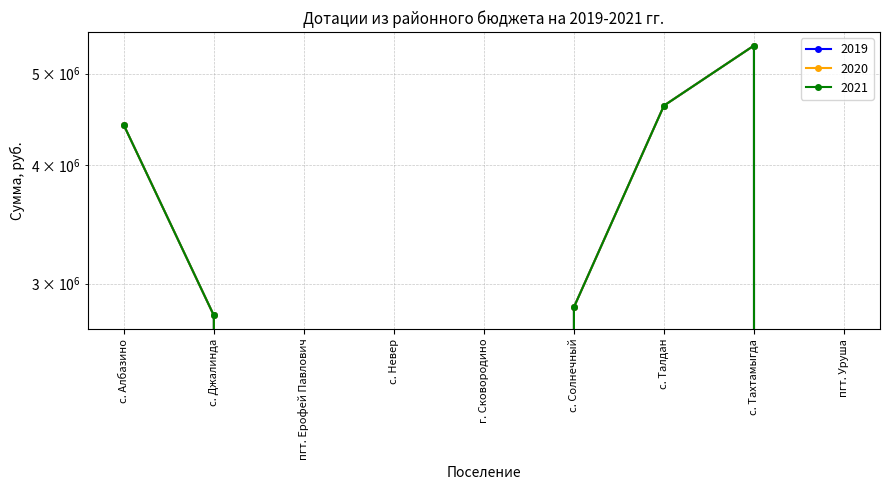

List the labels in order of 2019 value, smallest first.

пгт. Ерофей Павлович, с. Невер, г. Сковородино, пгт. Уруша, с. Джалинда, с. Солнечный, с. Албазино, с. Талдан, с. Тахтамыгда